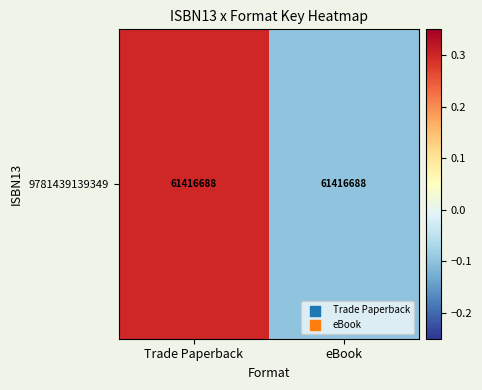

True or false: the data shows 0.4 at Trade Paperback.

False